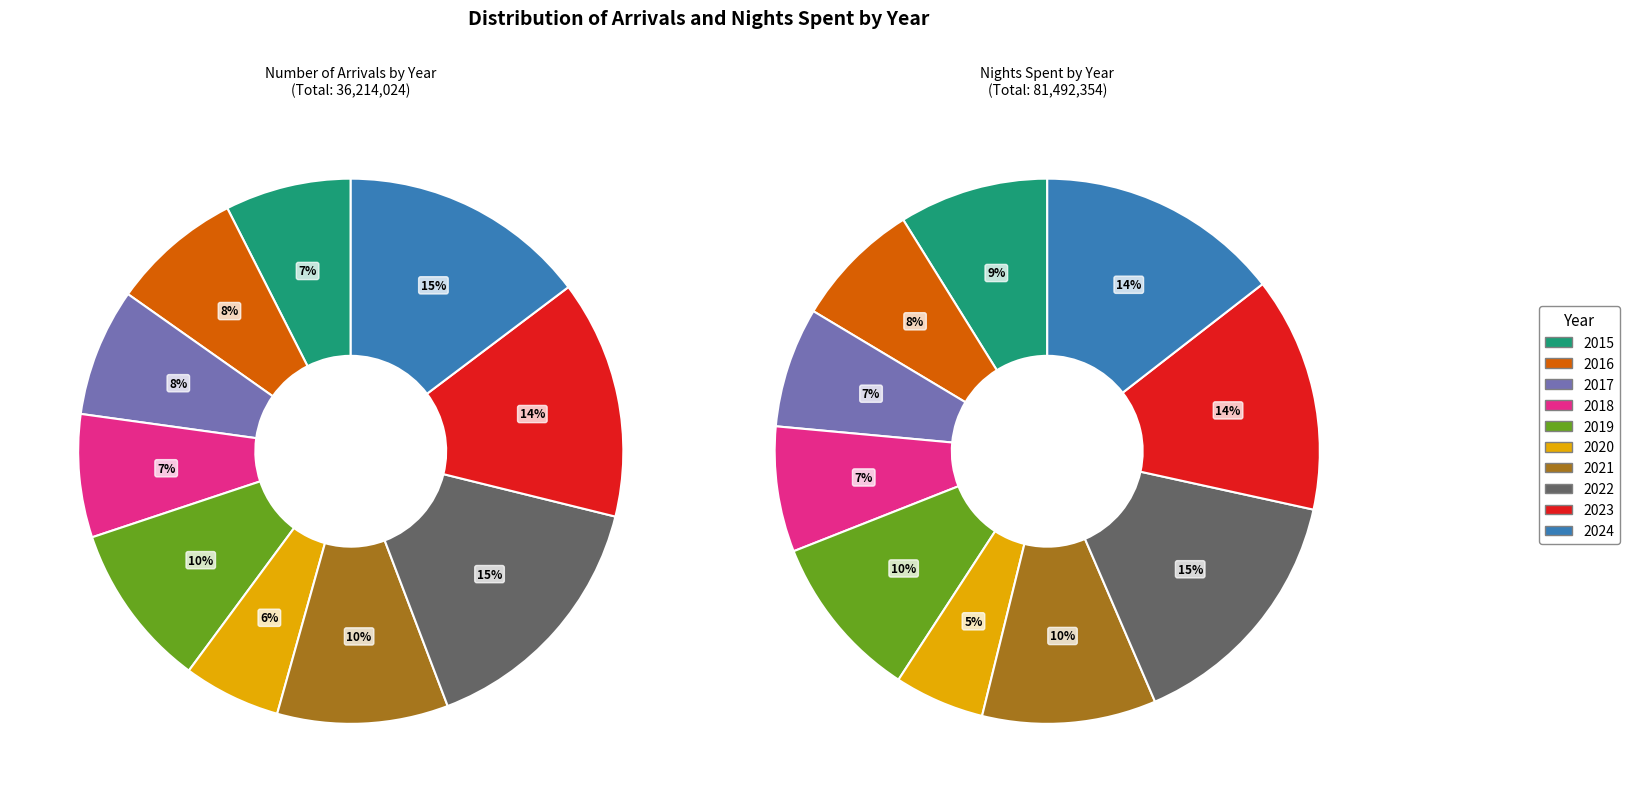

To the nearest percent, what is the difference between the largest and smallest slice percentages?

10%